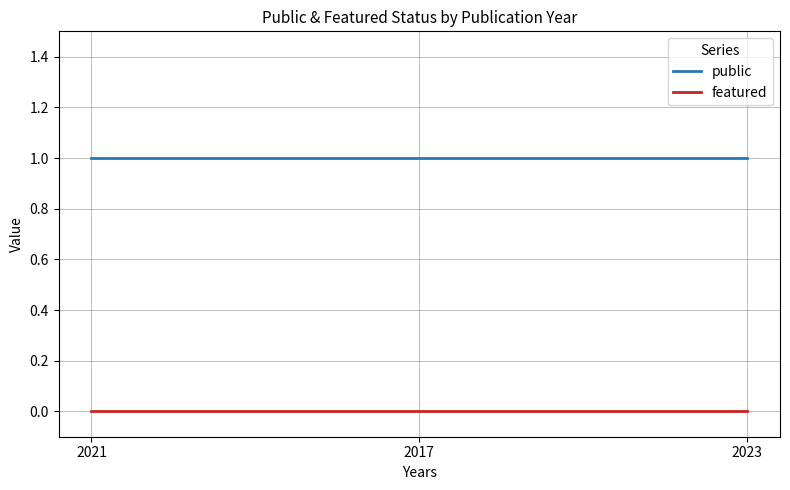

The value of featured at 2017 is 0. True or false?

True